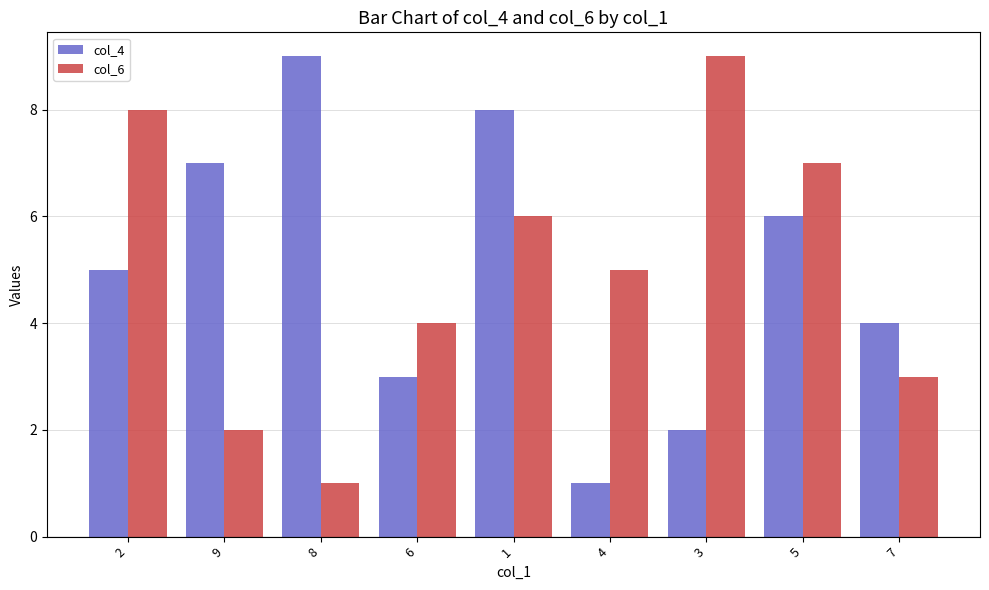

Which series changed the most between 4 and 3?

col_6